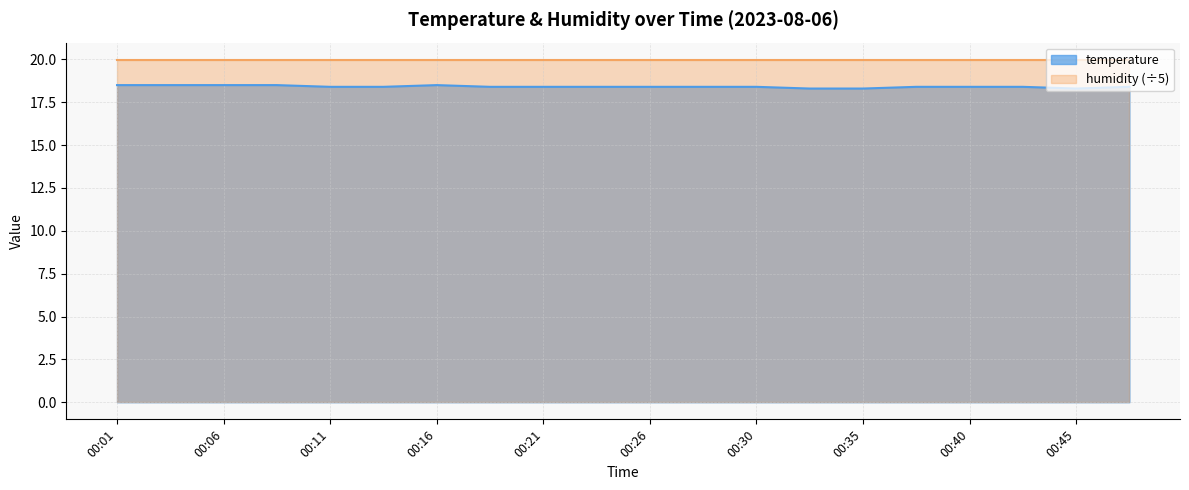

True or false: the data shows 26.4 at 00:35.

False